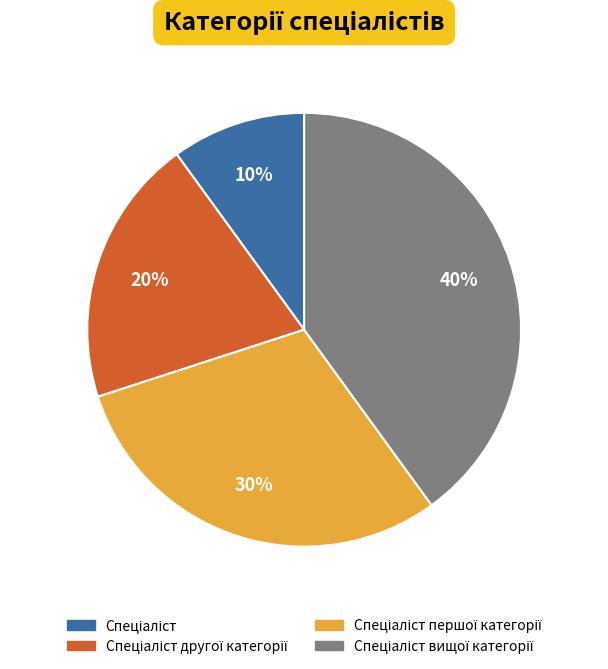

To the nearest percent, what is the average slice percentage?

25%